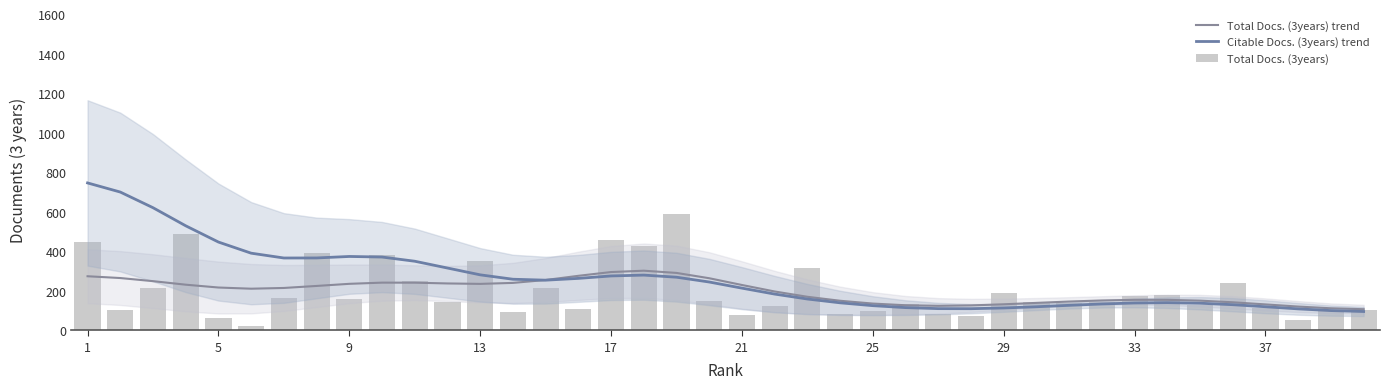

Count the number of categories in the chart.

40